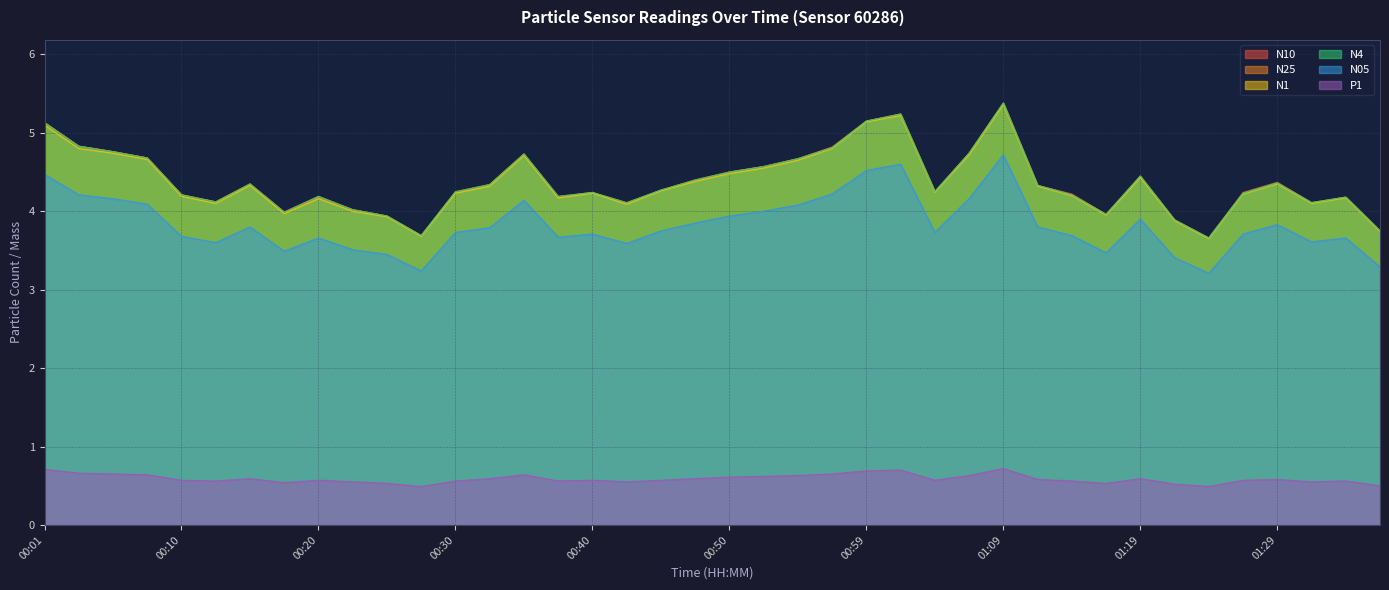

Does the chart have visible grid lines?

Yes